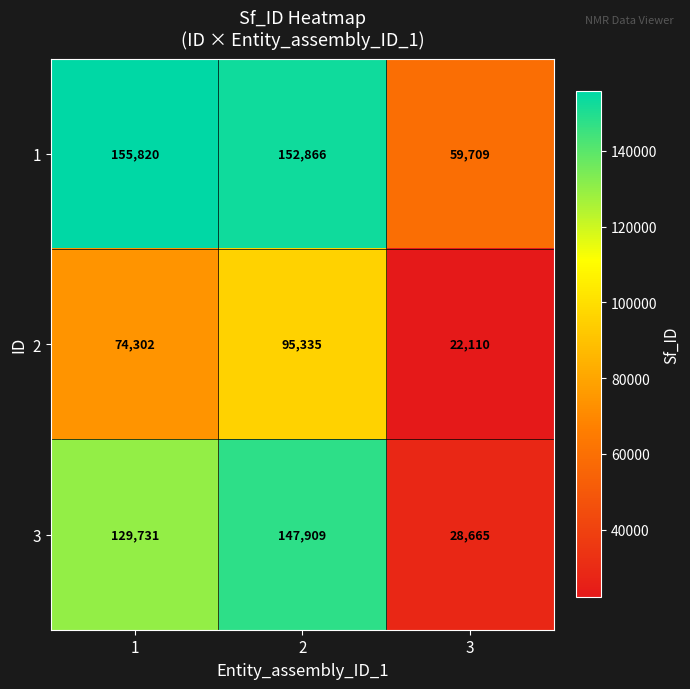

Is it true that 1 equals 41150 at 1?

False